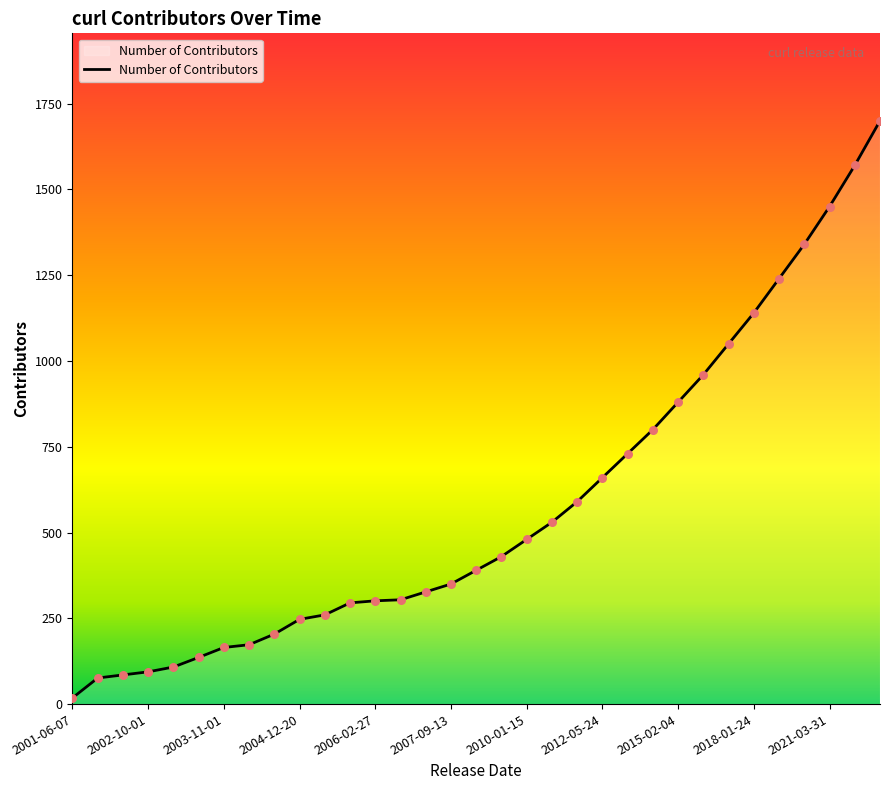

What is the greatest value displayed?

1700